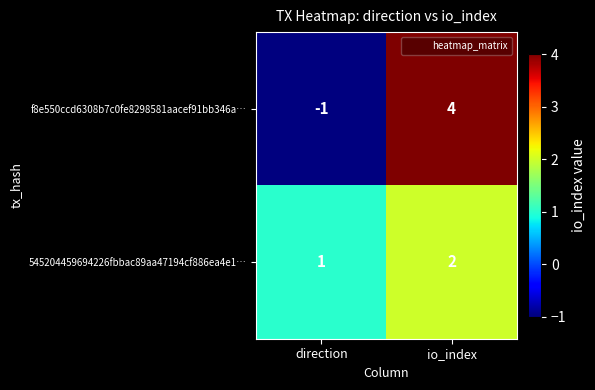

At which category does the chart reach its minimum across all series?

direction